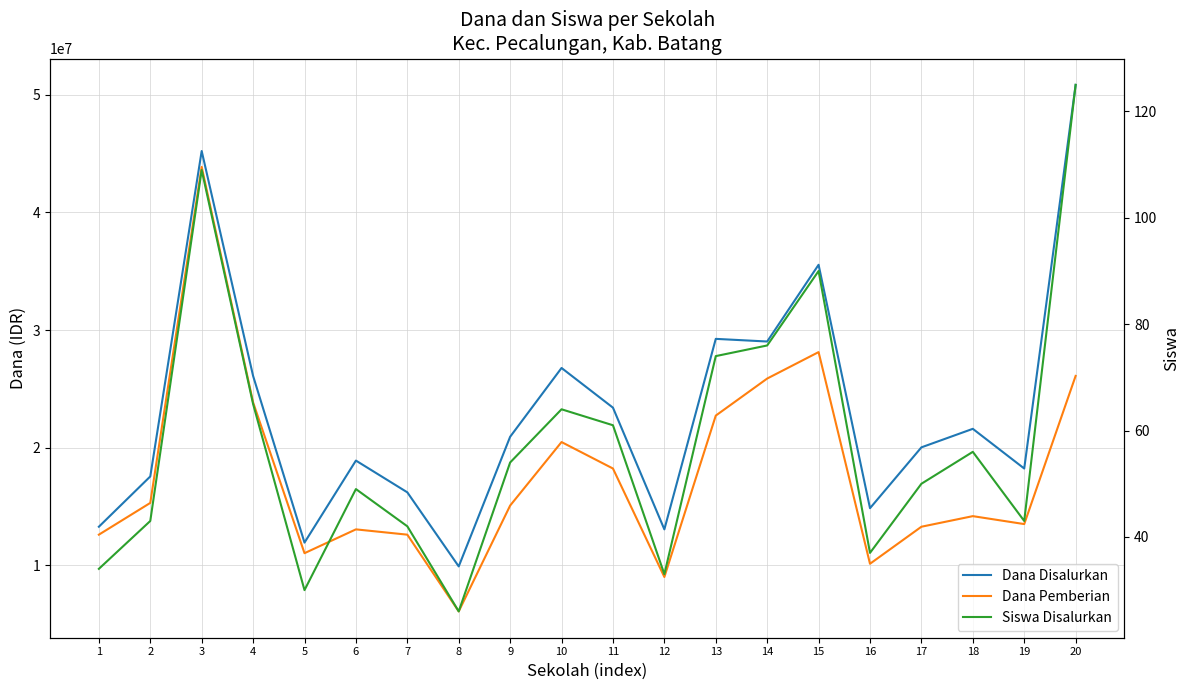

Reading left to right, transcribe all the data shown in this chart.

Dana Disalurkan: 1=13275000	2=17550000	3=45225000	4=26100000	5=11925000	6=18900000	7=16200000	8=9900000	9=20925000	10=26775000	11=23400000	12=13050000	13=29250000	14=29025000	15=35550000	16=14850000	17=20025000	18=21600000	19=18225000	20=50850000
Dana Pemberian: 1=12600000	2=15300000	3=43875000	4=23850000	5=11025000	6=13050000	7=12600000	8=6075000	9=15075000	10=20475000	11=18225000	12=9000000	13=22725000	14=25875000	15=28125000	16=10125000	17=13275000	18=14175000	19=13500000	20=26100000
Siswa Disalurkan: 1=34	2=43	3=109	4=65	5=30	6=49	7=42	8=26	9=54	10=64	11=61	12=33	13=74	14=76	15=90	16=37	17=50	18=56	19=43	20=125